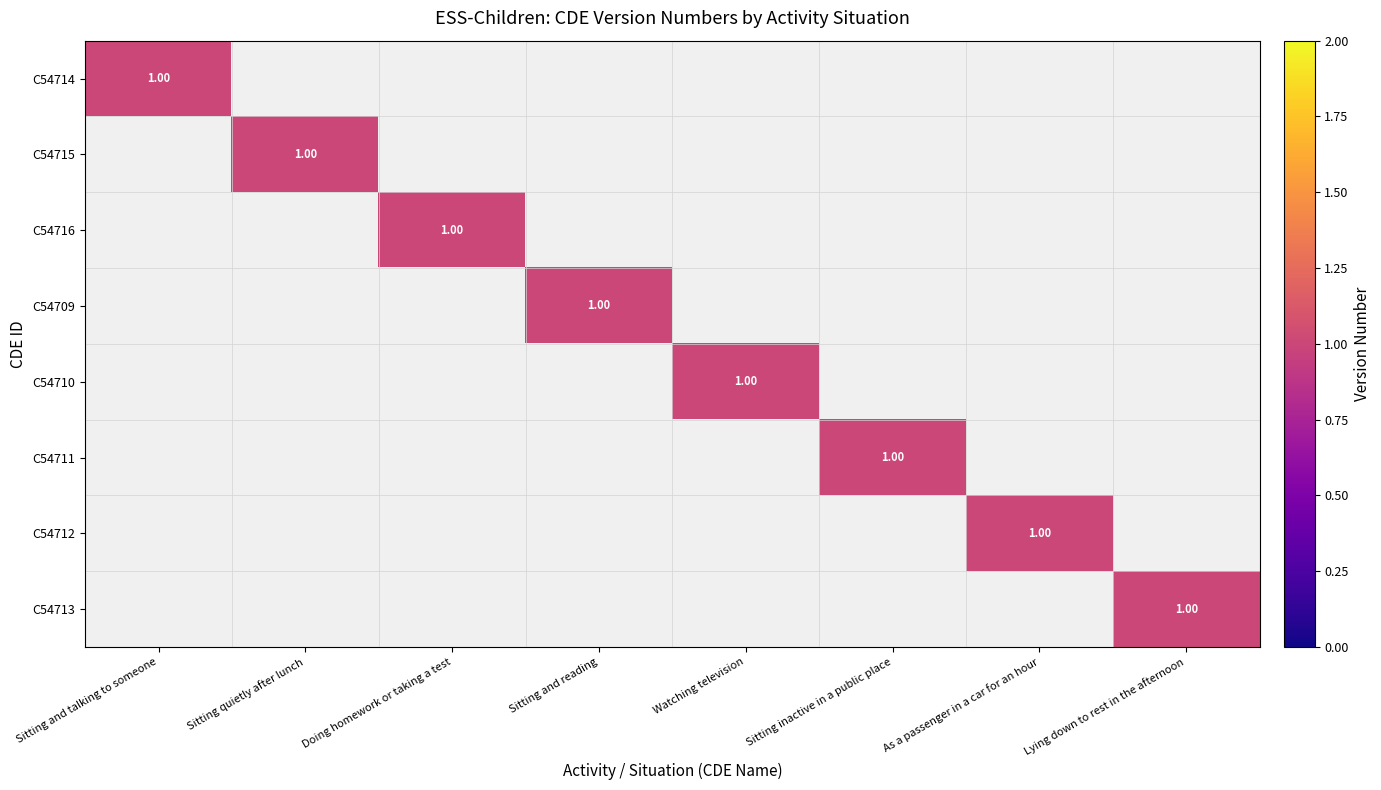

Which series has the largest range (max minus min)?

C54714